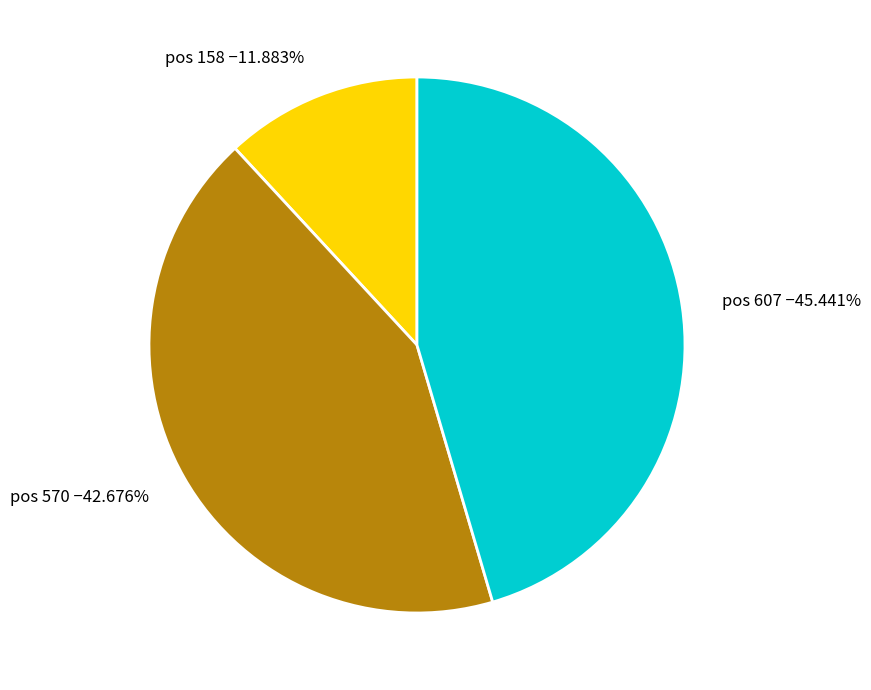

Combined, do pos 607 −45.441% and pos 570 −42.676% account for over 50%?

Yes